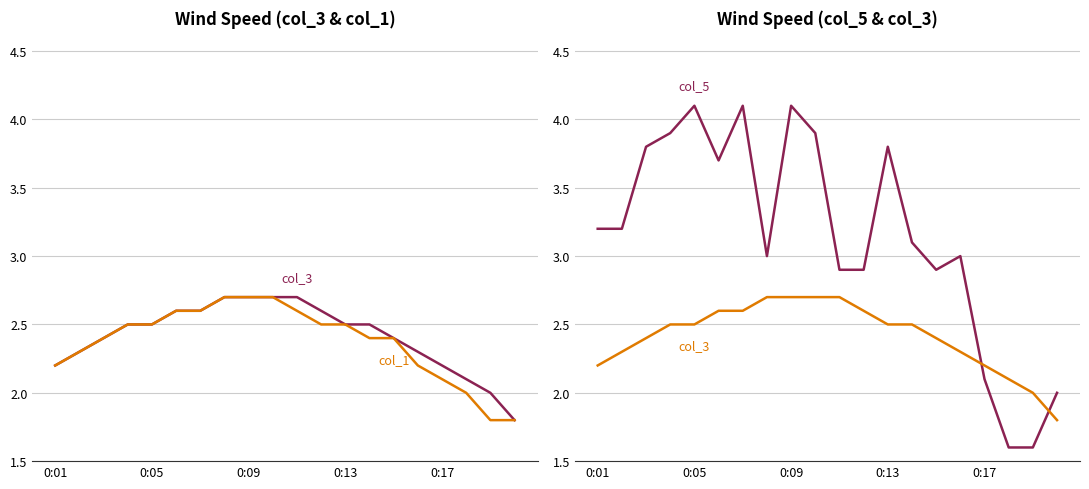

How many lines are shown in the chart?

3